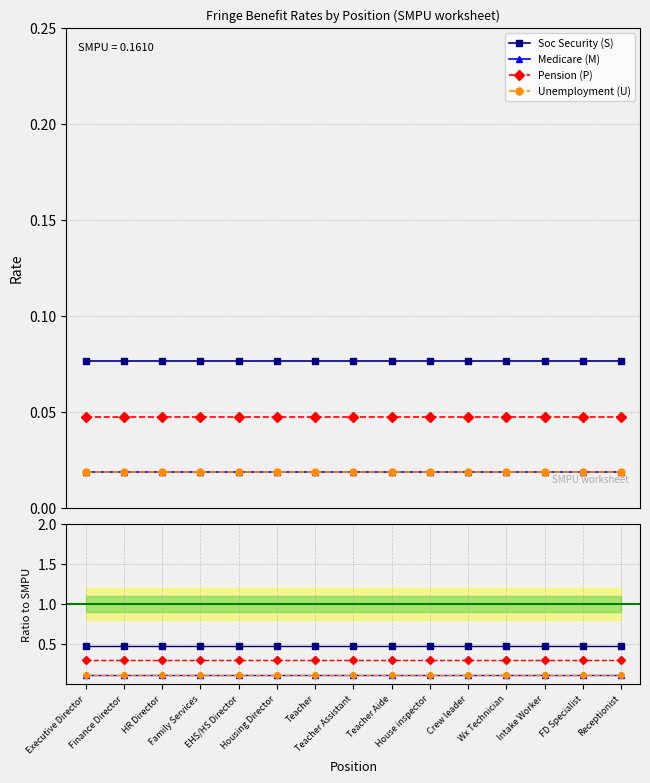

Reading left to right, list all the values displayed in this chart.

Soc Security (S): 0.5	0.5	0.5	0.5	0.5	0.5	0.5	0.5	0.5	0.5	0.5	0.5	0.5	0.5	0.5
Medicare (M): 0.1	0.1	0.1	0.1	0.1	0.1	0.1	0.1	0.1	0.1	0.1	0.1	0.1	0.1	0.1
Pension (P): 0.3	0.3	0.3	0.3	0.3	0.3	0.3	0.3	0.3	0.3	0.3	0.3	0.3	0.3	0.3
Unemployment (U): 0.1	0.1	0.1	0.1	0.1	0.1	0.1	0.1	0.1	0.1	0.1	0.1	0.1	0.1	0.1